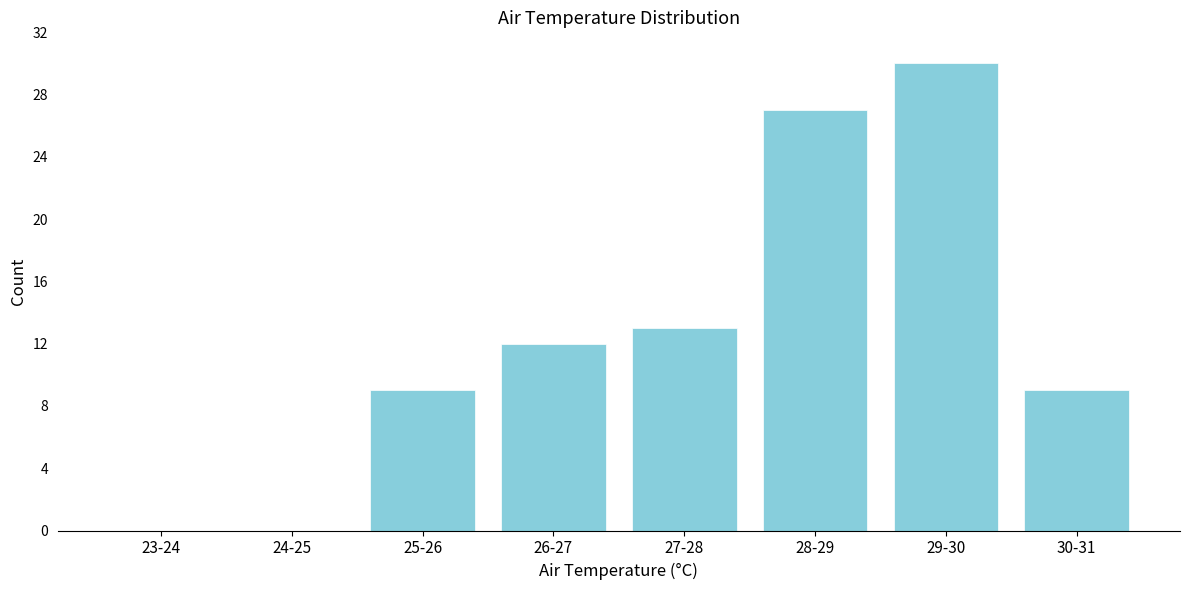

Reading right to left, what are all the values shown in this chart?

30-31=9	29-30=30	28-29=27	27-28=13	26-27=12	25-26=9	24-25=0	23-24=0